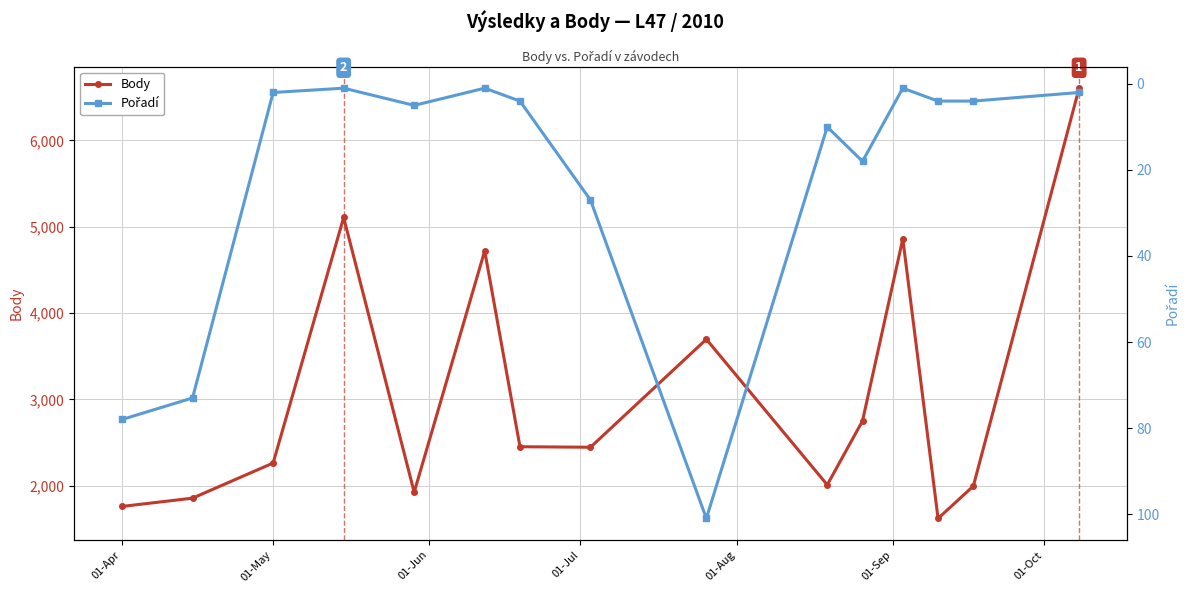

True or false: Body has more than 1 interior local peaks.

True